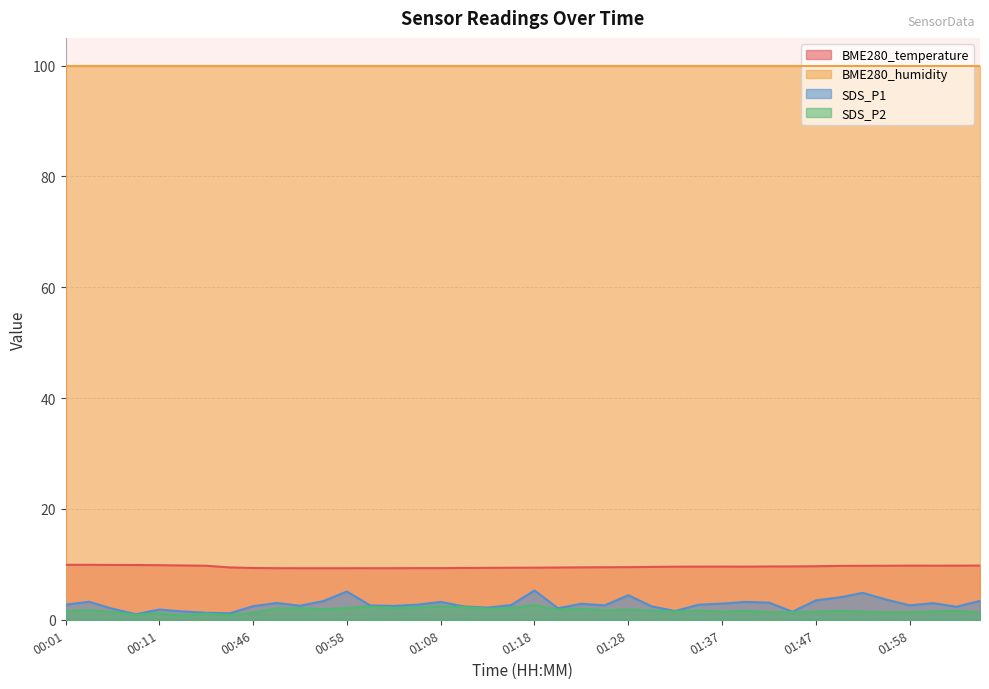

What is the sum of the SDS_P2 values at 01:32 and 00:35?

2.3